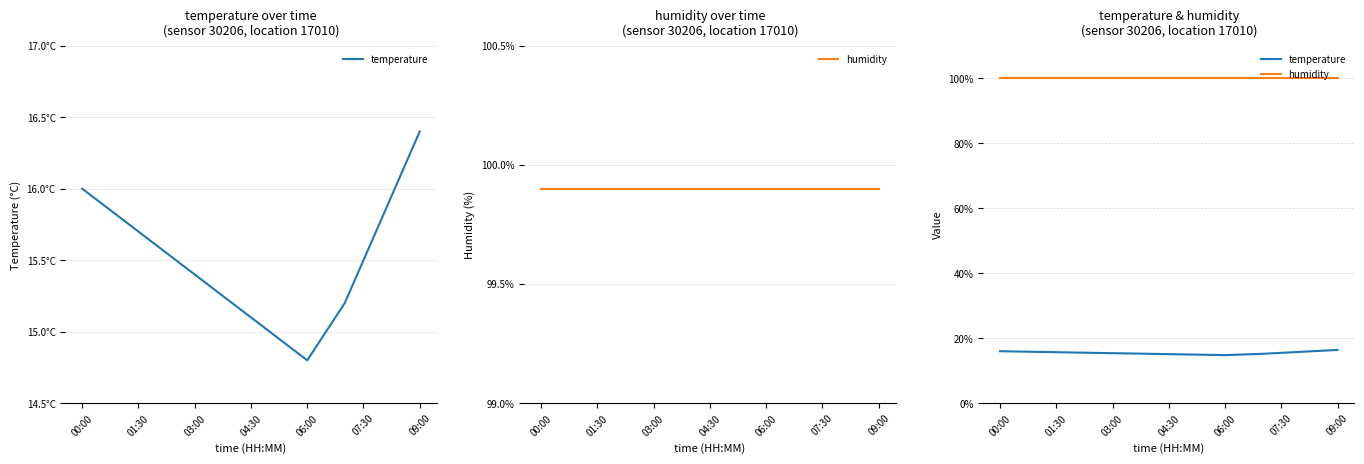

What is the maximum value for temperature?

16.4